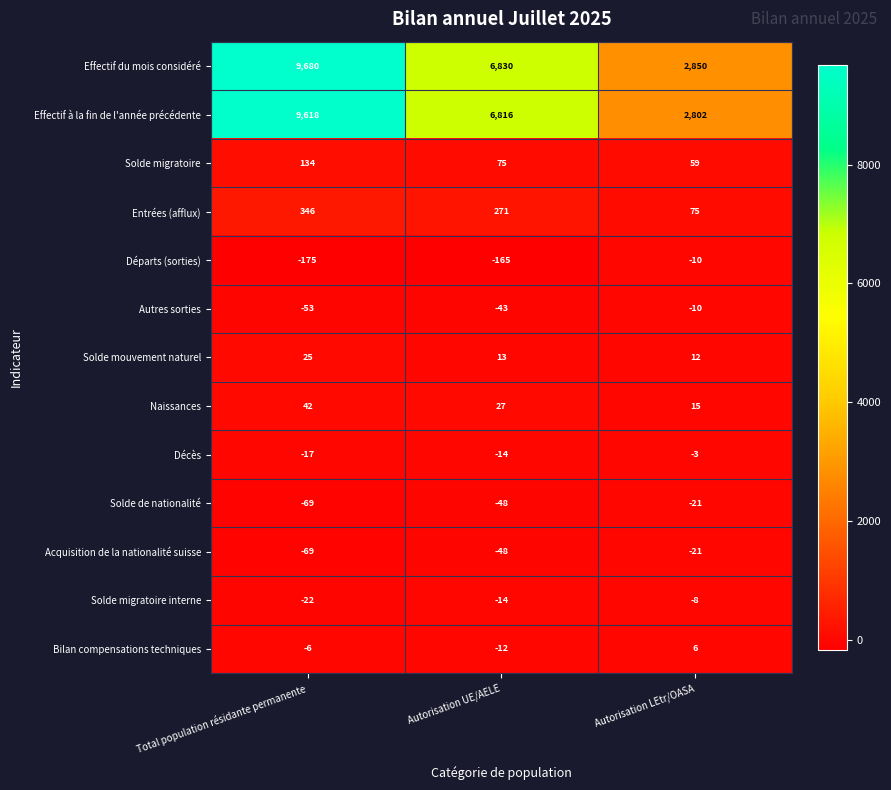

What is the total value across all series at Autorisation LEtr/OASA?

5746